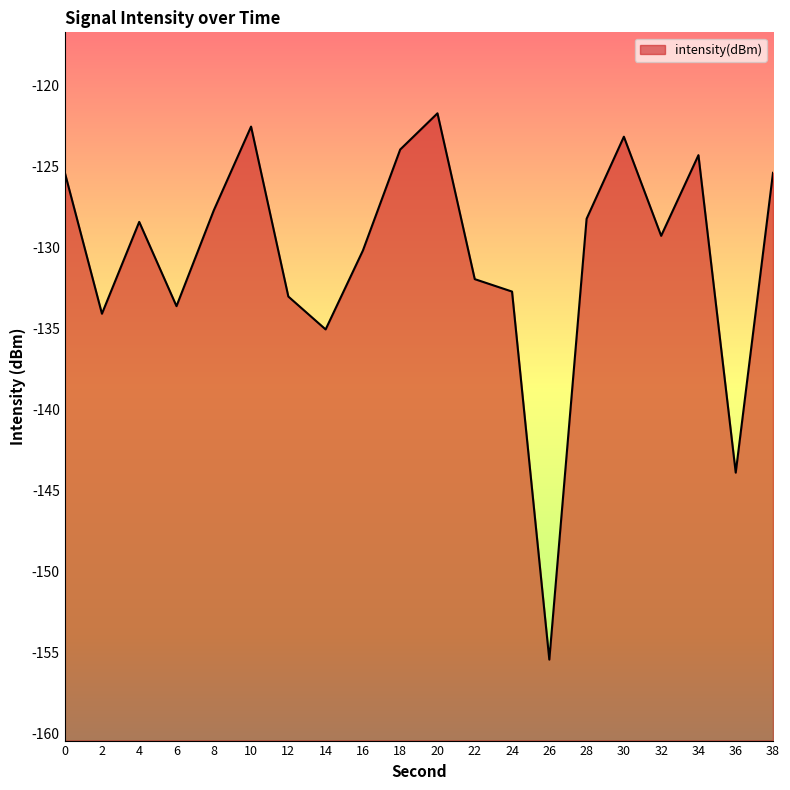

What is the average value?

-130.5